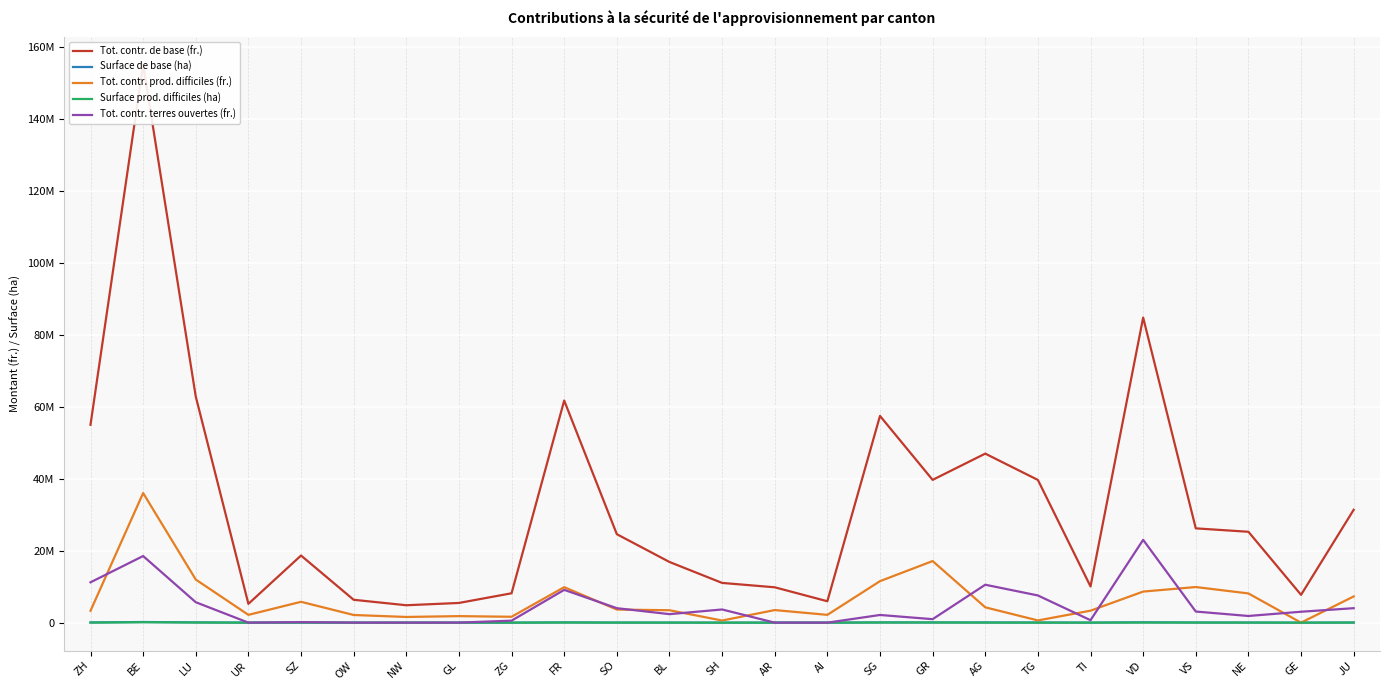

Which series has the largest range (max minus min)?

Tot. contr. de base (fr.)